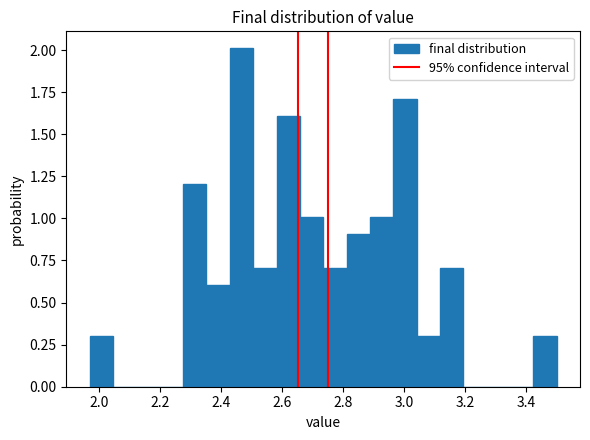

Read against the x-axis, roughly where is the centre of the tallest bar?

2.46